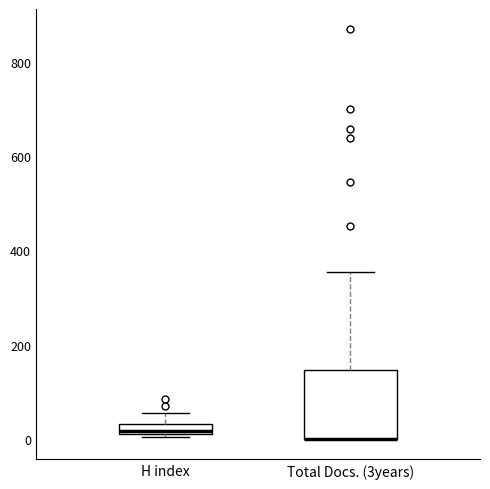

Where does the upper whisker of the box for Total Docs. (3years) end on the y-axis? The values are not printed on the chart, so give them approximately, as read against the axis.

360